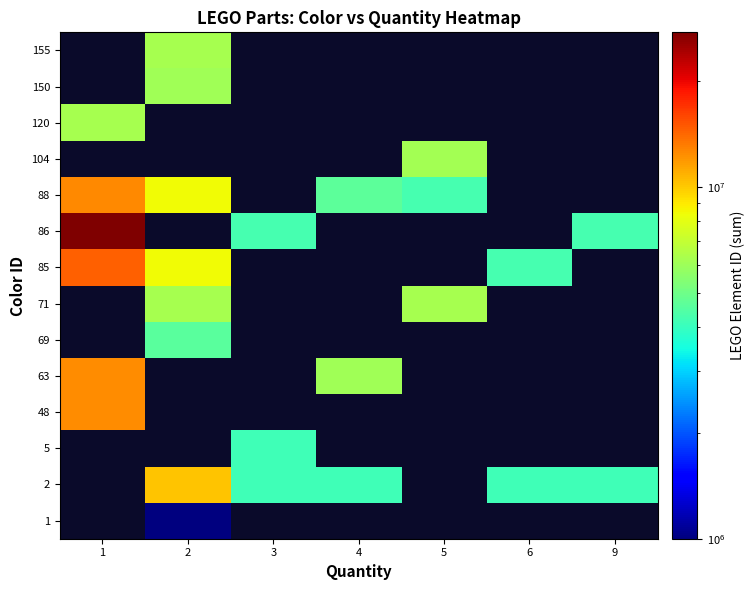

The value of 155 at 2 is 3064471.9. True or false?

False